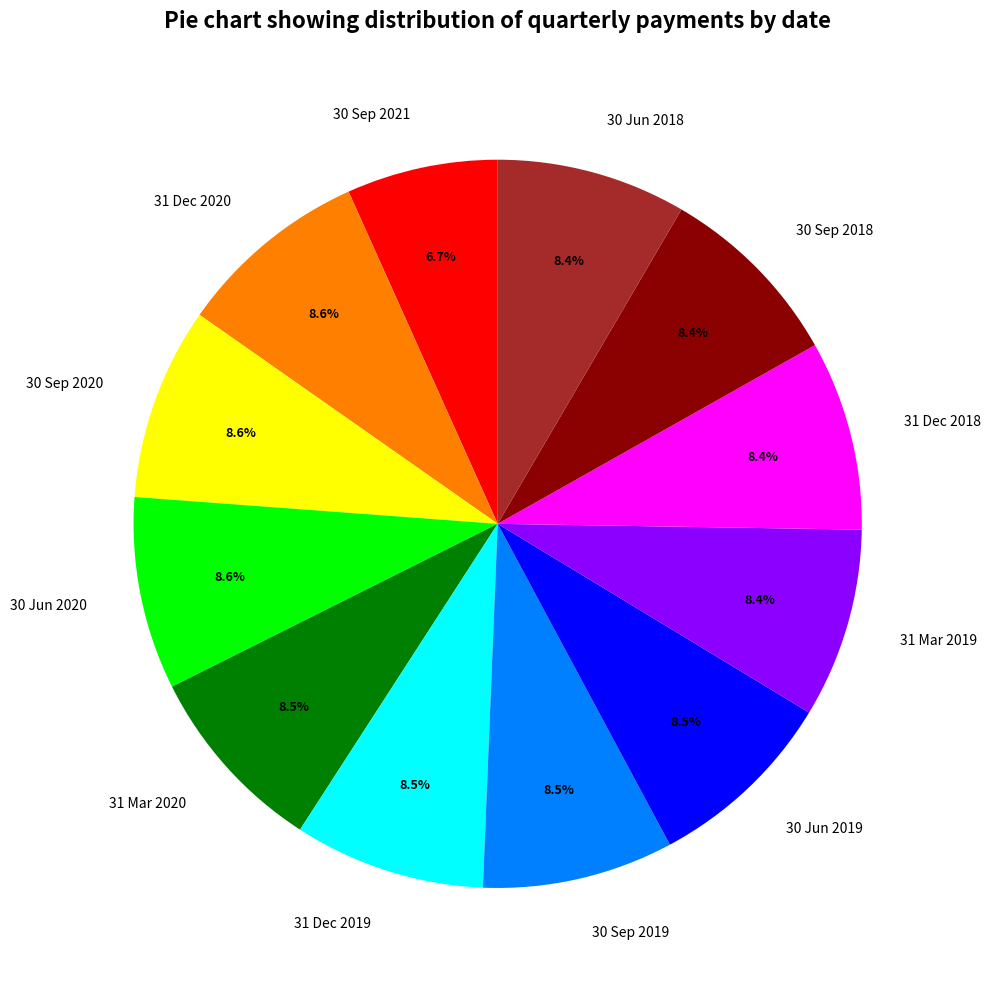

What is the smallest slice in the pie chart?

30 Sep 2021